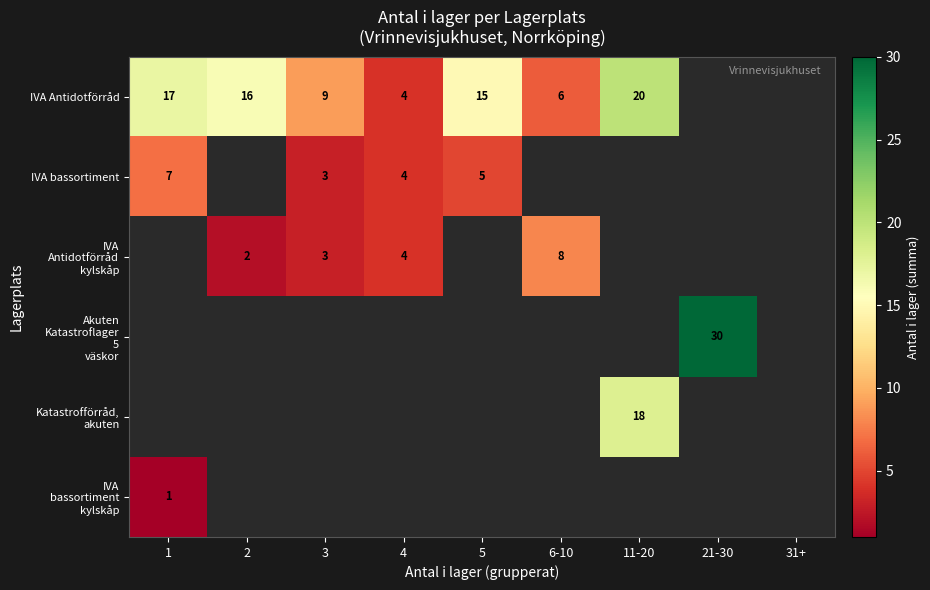

What is the spread (max minus min) of values at 5?

10.0